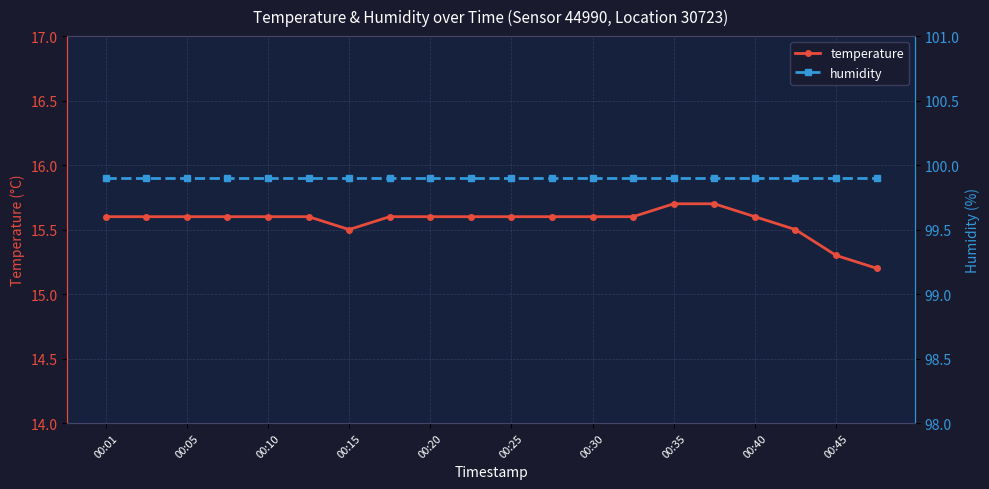

What is the sum of all temperature values?

311.3